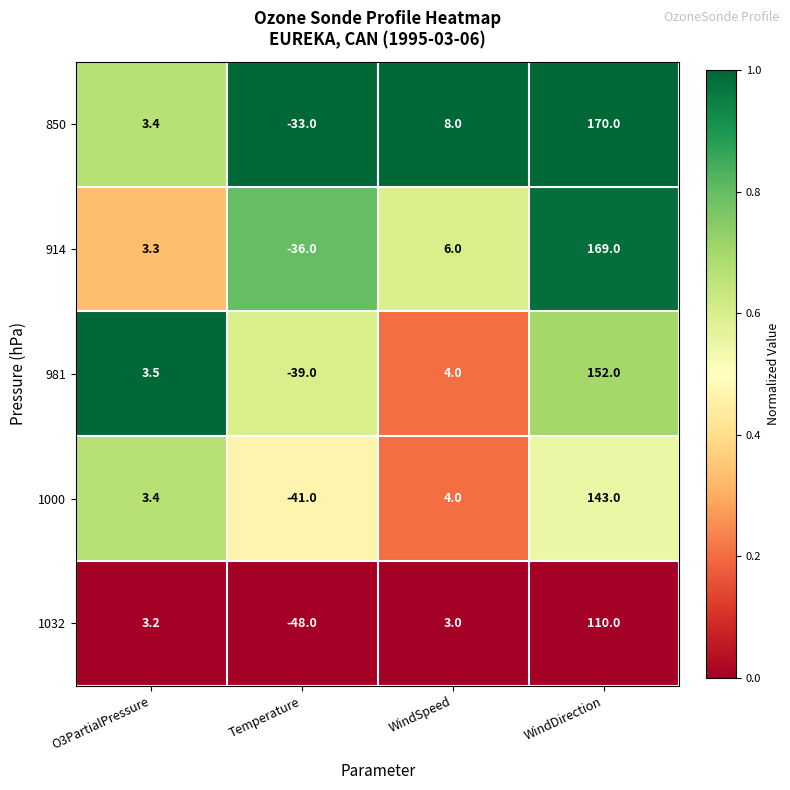

At which category does the chart reach its minimum across all series?

Temperature